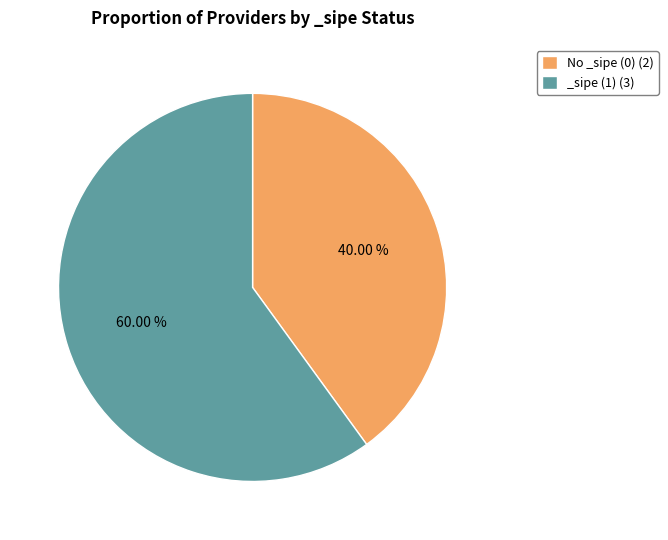

Count the number of slices in the pie.

2